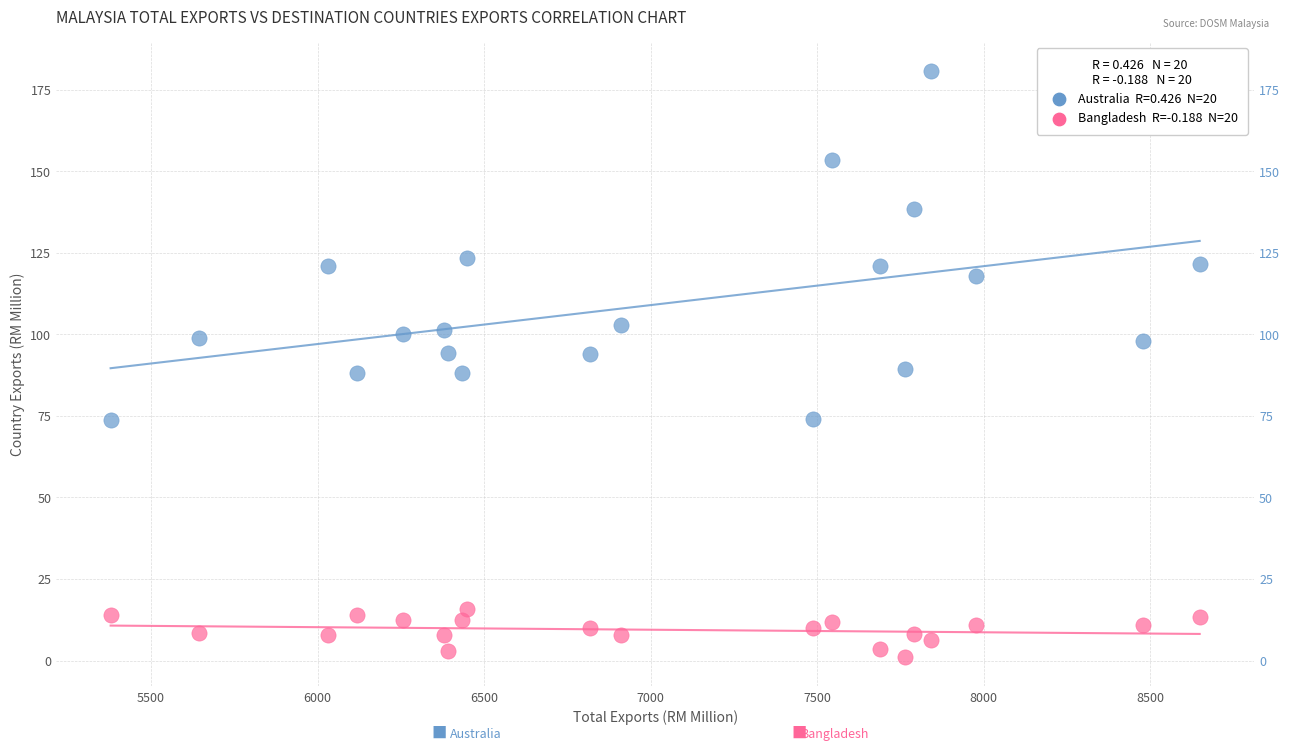

Across all data points, what is the range of Y values (max minus min)?

179.6